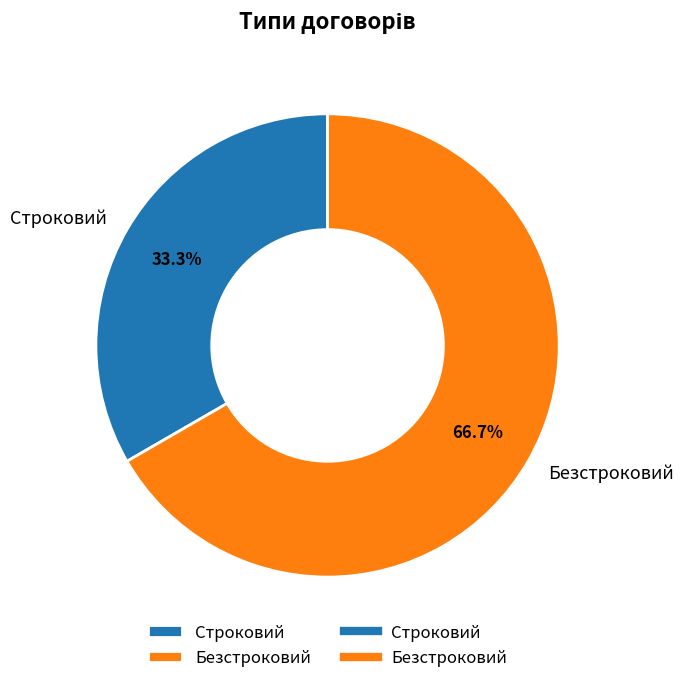

Which slice is the smallest?

Строковий